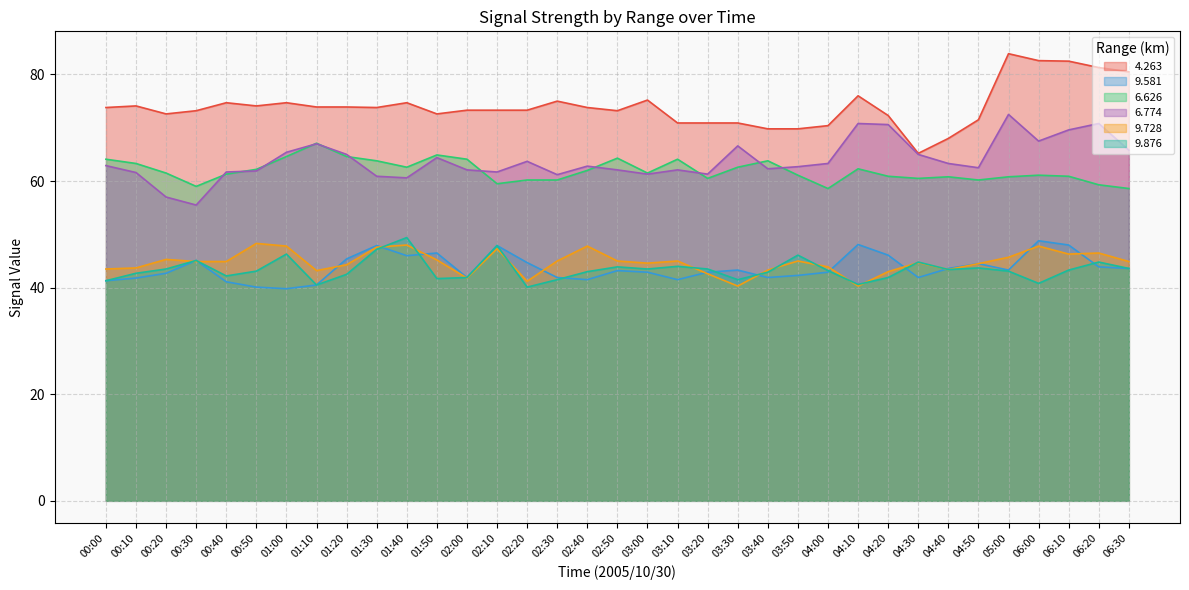

The   4.263 series shows 103.2 at 01:10. True or false?

False